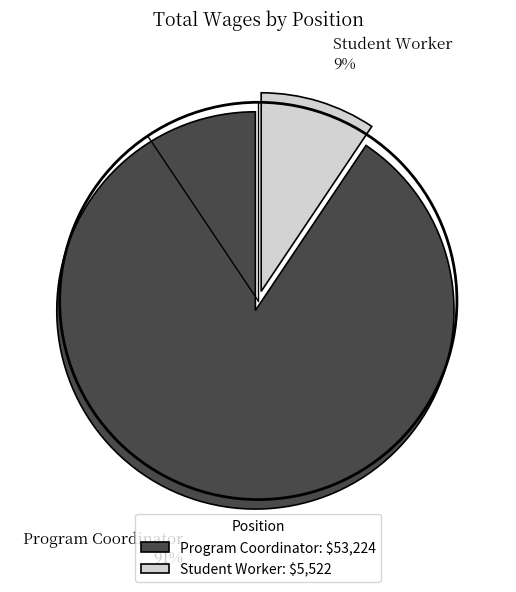

Which slice represents more than half of the pie?

Program Coordinator